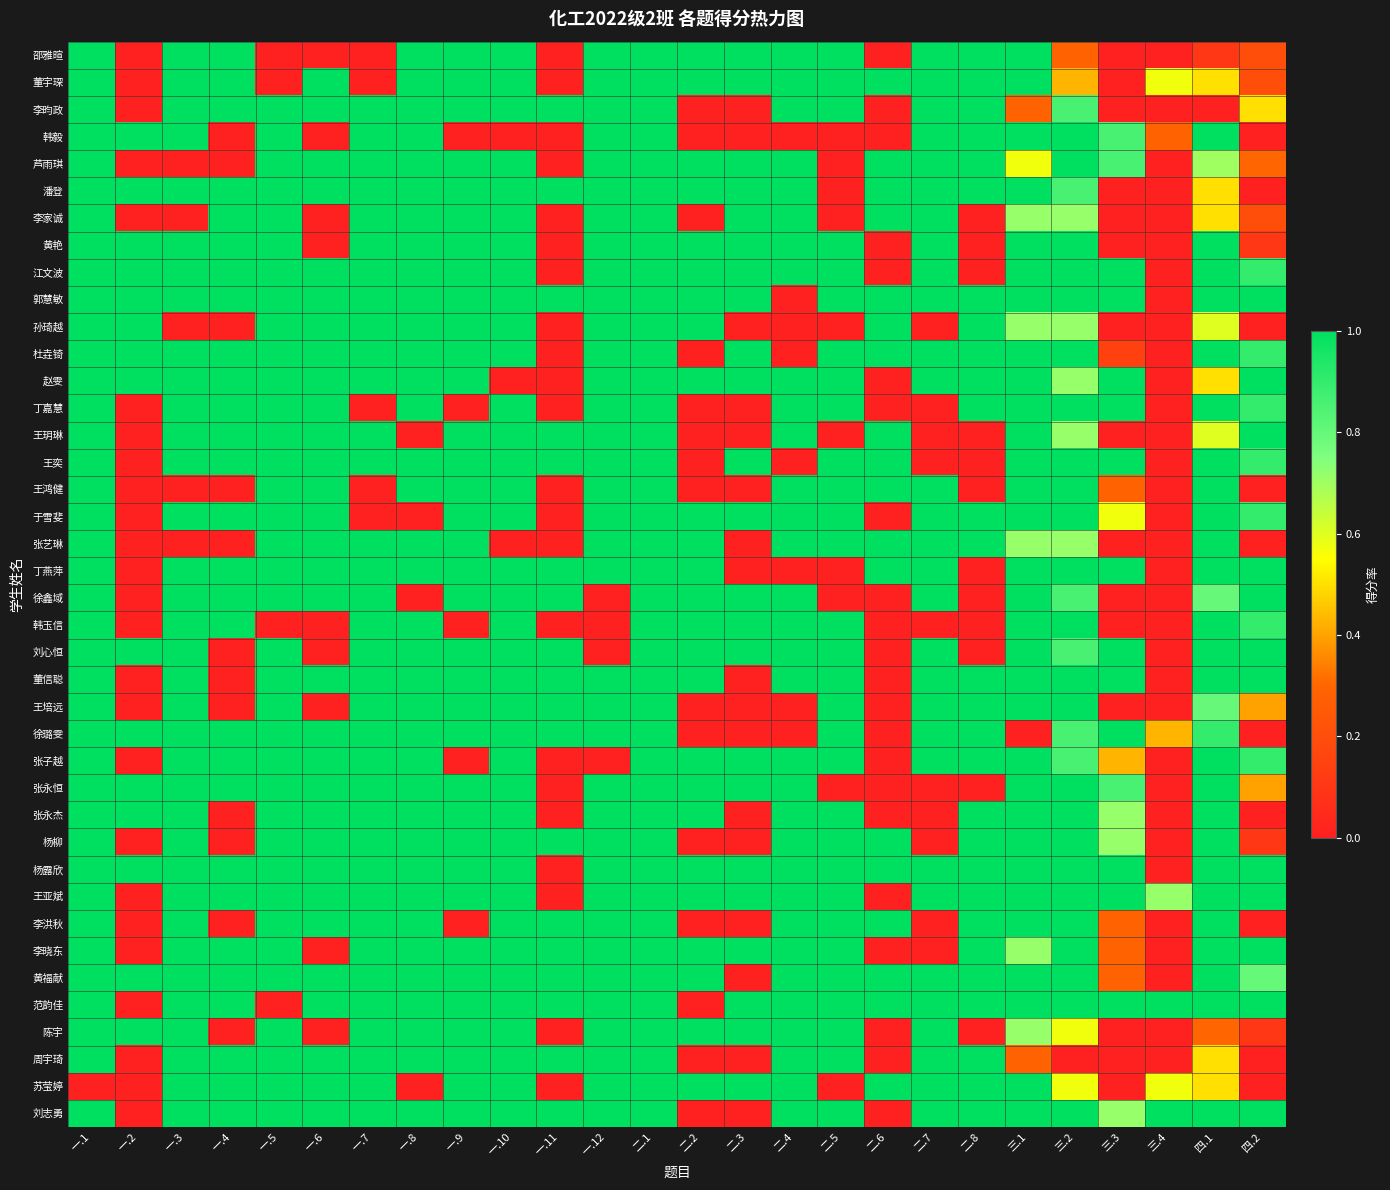

Count the number of categories in the chart.

26